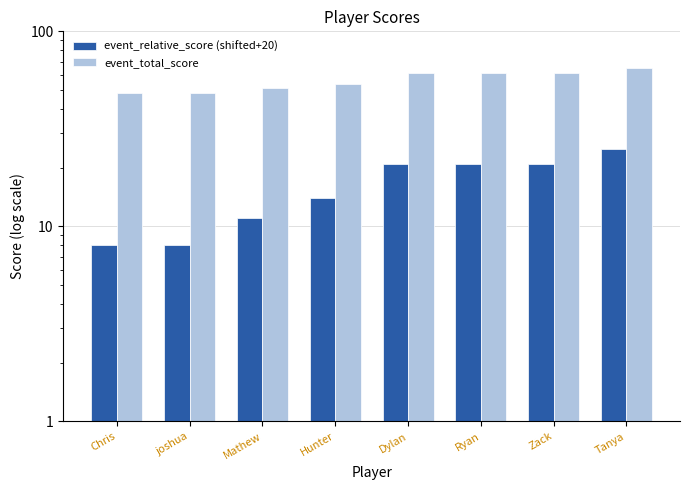

What position from the right is joshua?

7